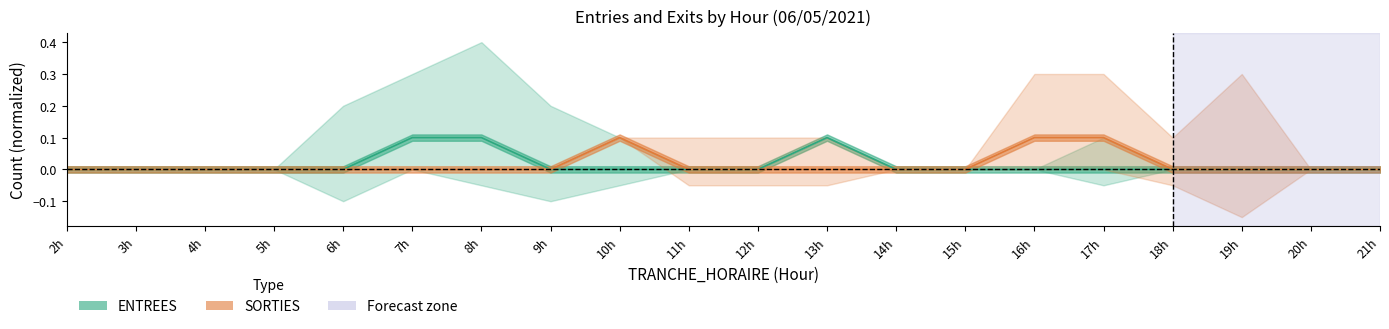

At which label is ENTREES closest to 0?

2h